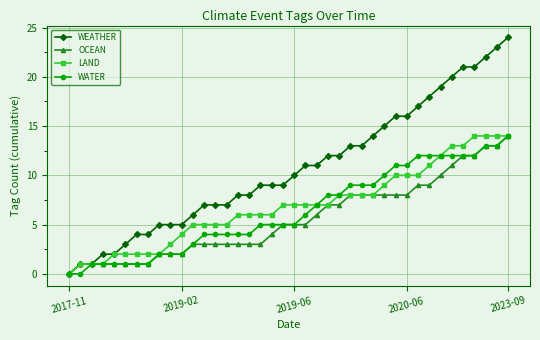

What is the maximum value shown in the chart?

24